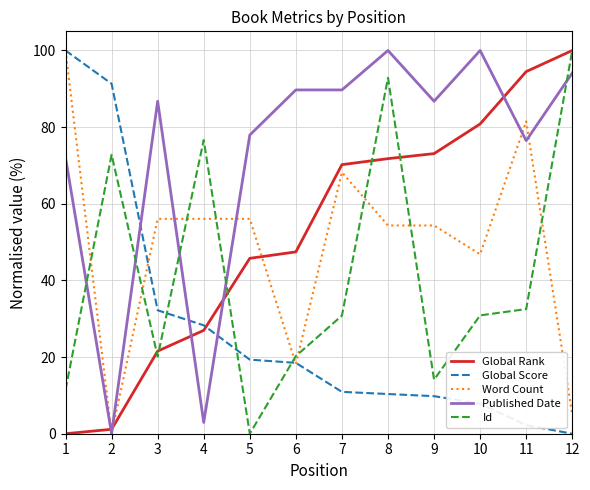

What is the sum of the Word Count values at 11 and 6?

99.7